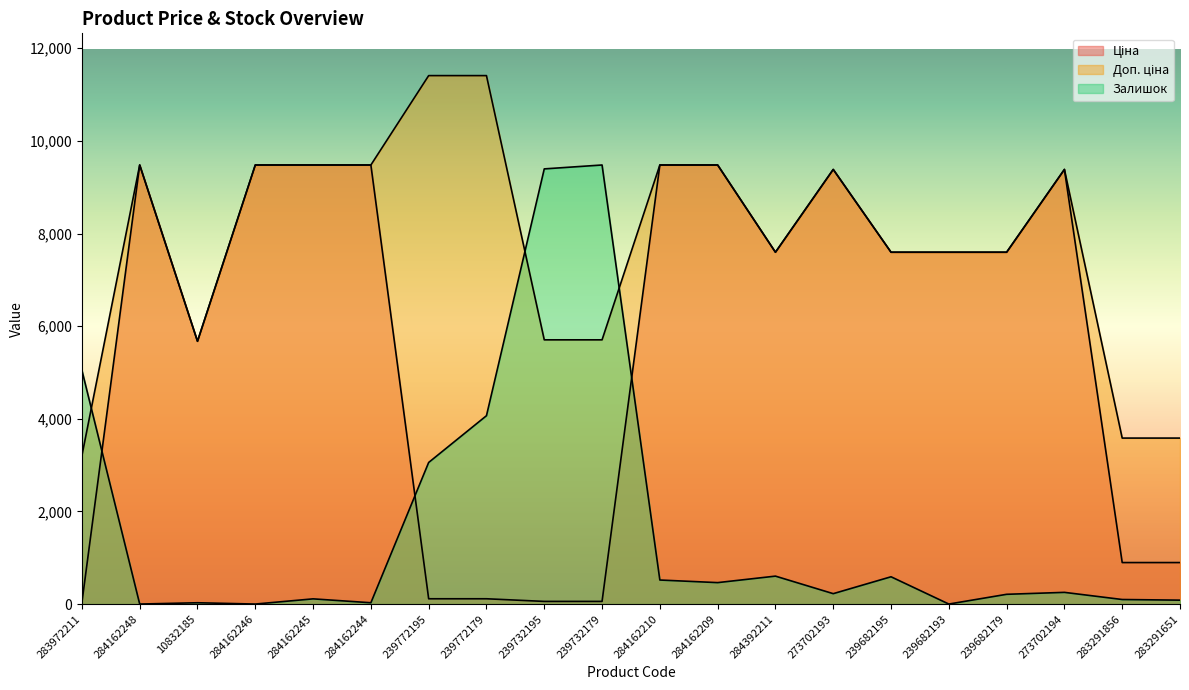

What is the difference between the maximum and minimum values in the Доп. ціна series?

8205.0